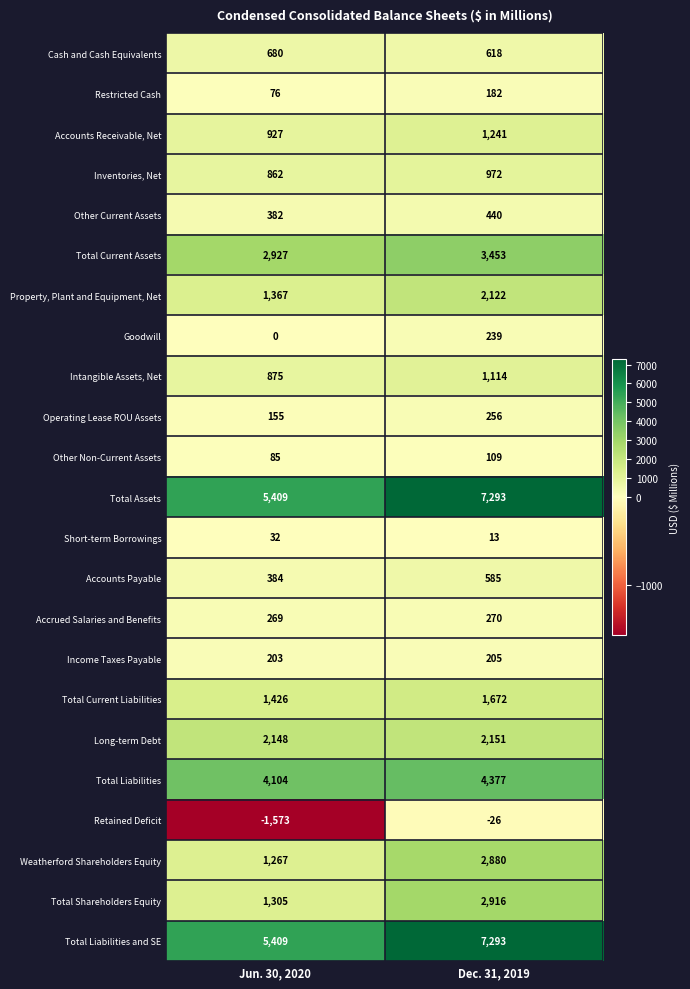

How many distinct data groups are displayed?

23